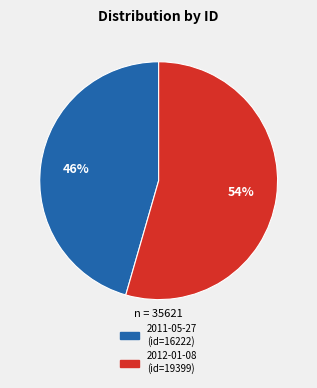

Is it true that 2011-05-27 is 46% of the pie?

True